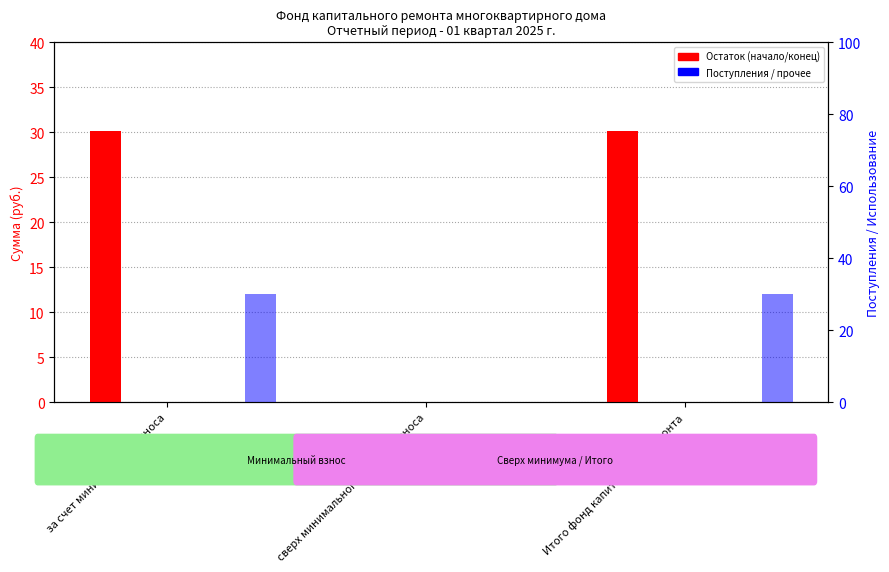

Between за счет минимального взноса and Итого фонд капитального ремонта, which series saw the biggest shift?

Остаток на начало периода